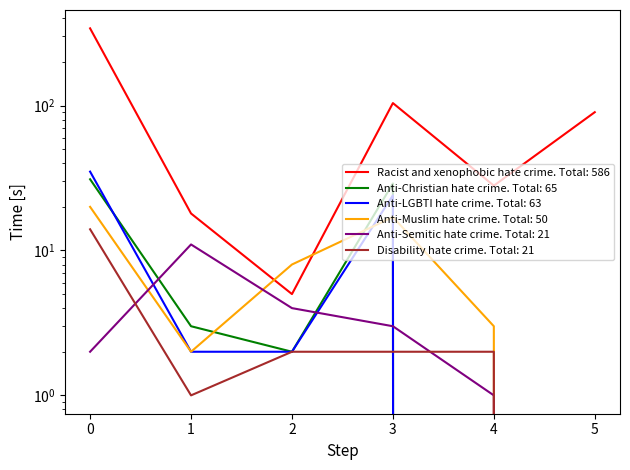

The Anti-LGBTI hate crime series shows 1 at 1. True or false?

False